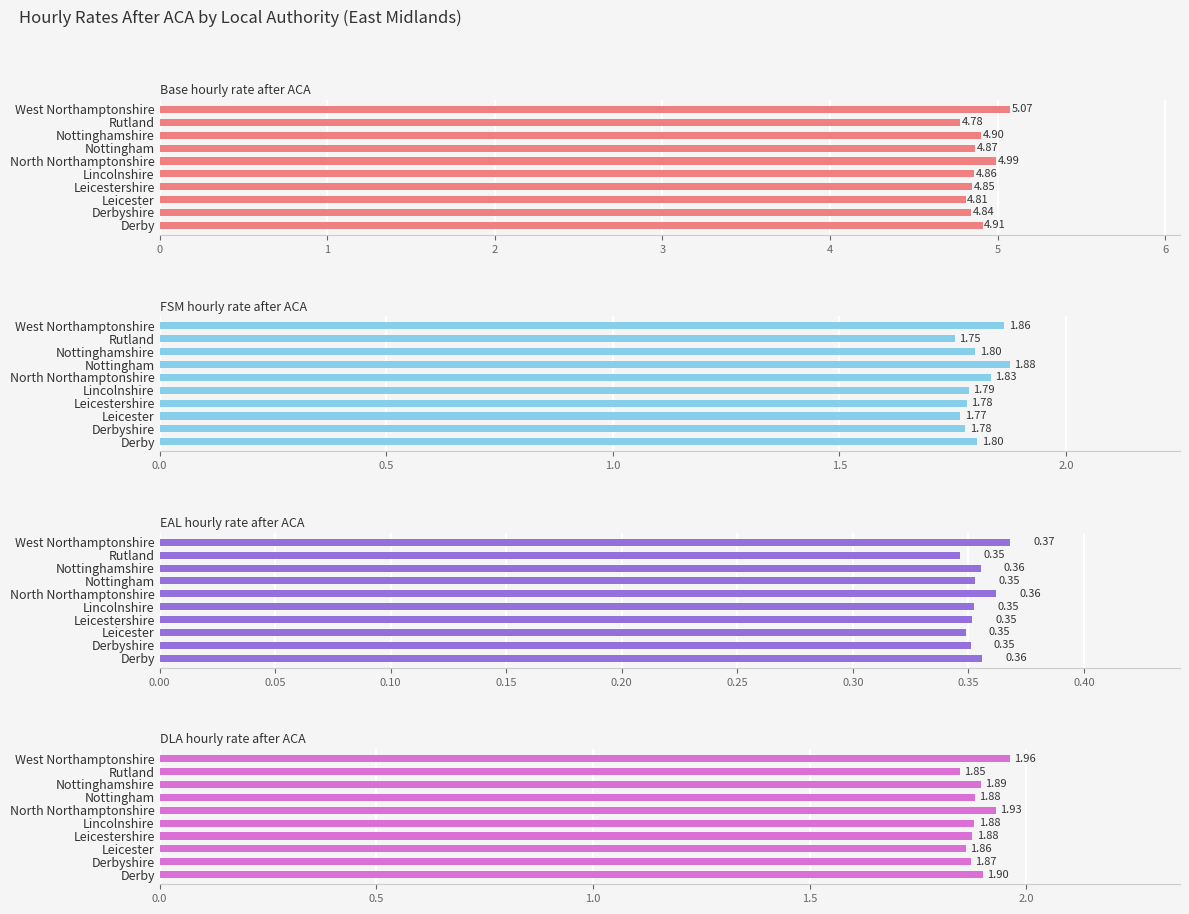

What is the spread (max minus min) of values at Nottinghamshire?

4.5